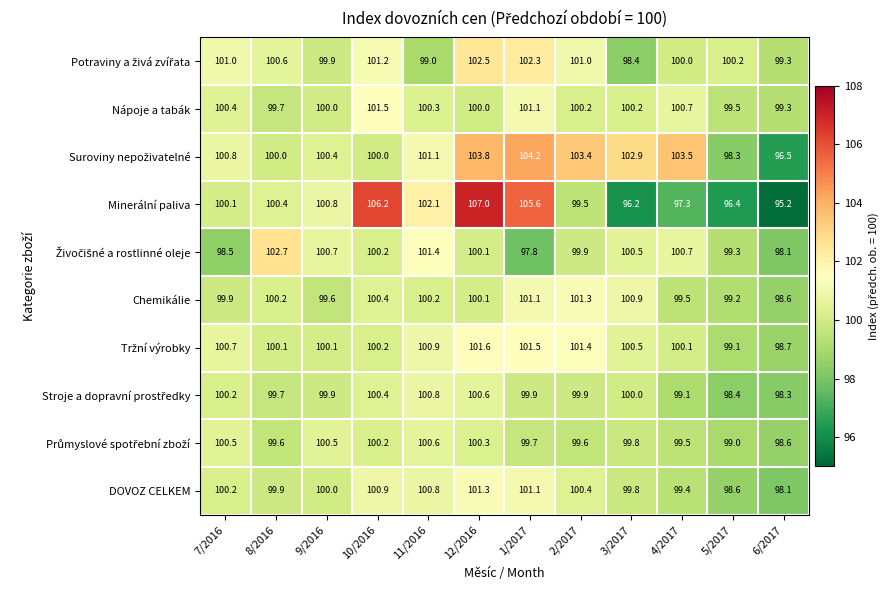

What is the sum of all Chemikálie values?

1201.0